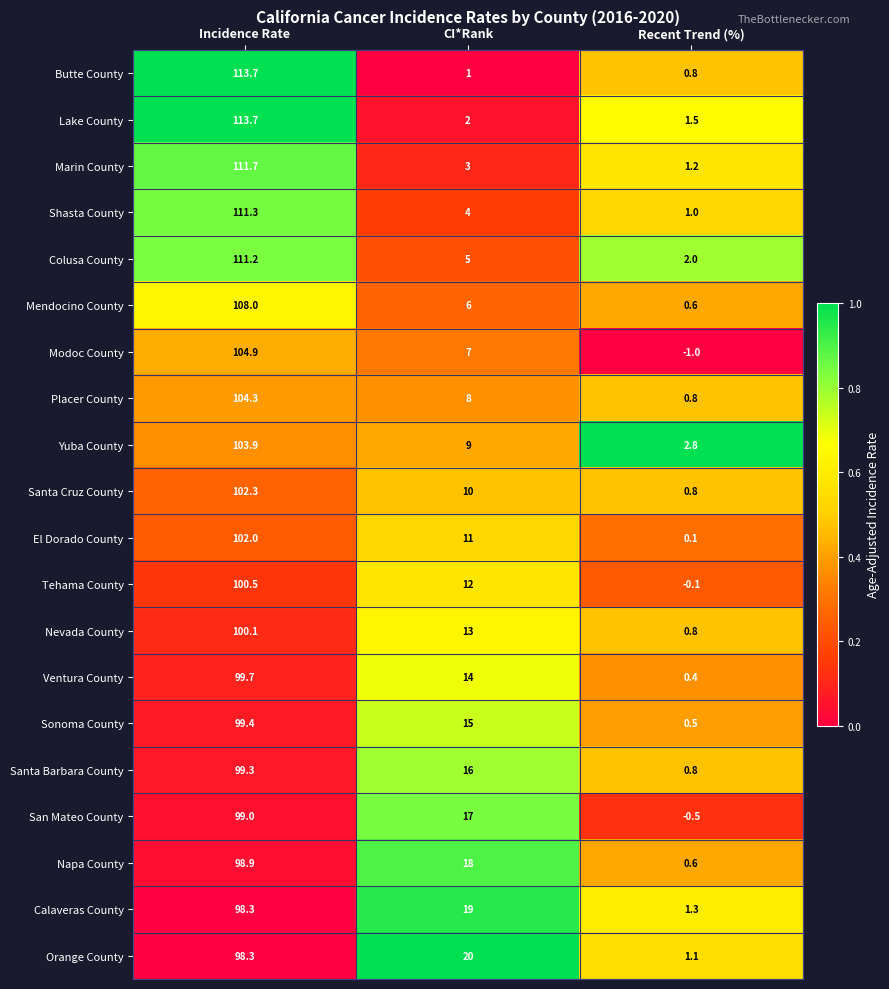

Which series has the largest total across all categories?

Orange County